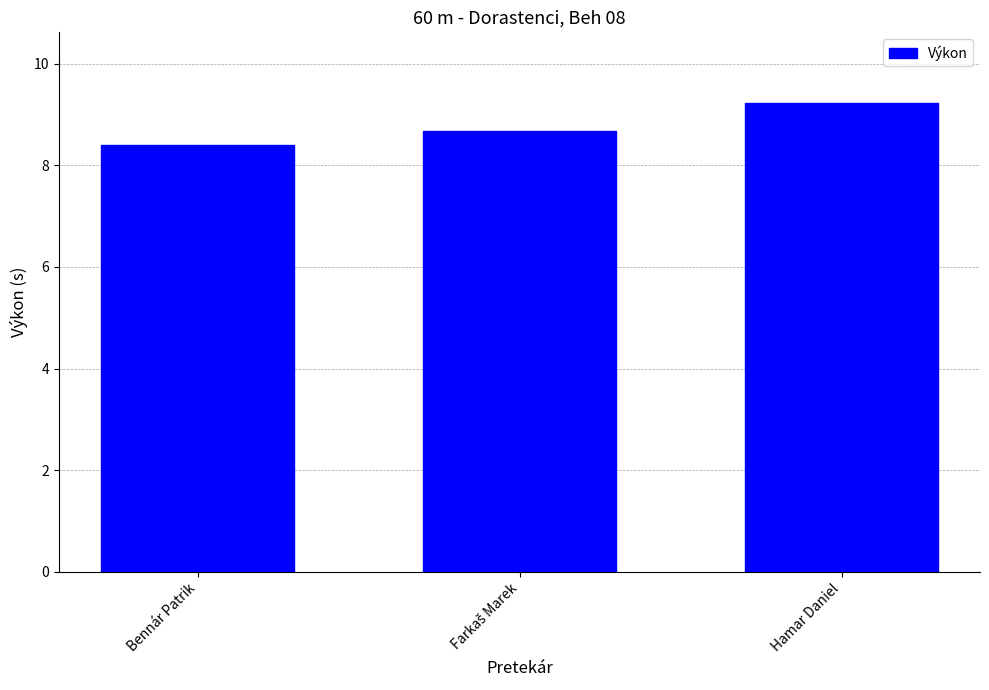

Are the bars horizontal?

No